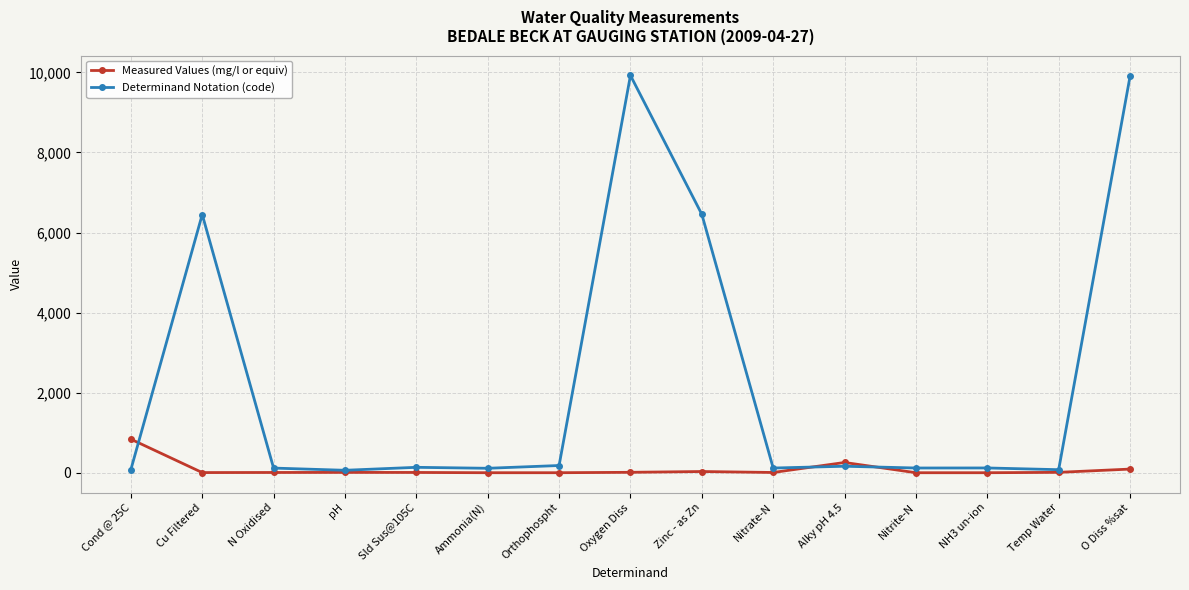

What are all the series names shown in the legend?

Measured Values (mg/l or equiv), Determinand Notation (code)